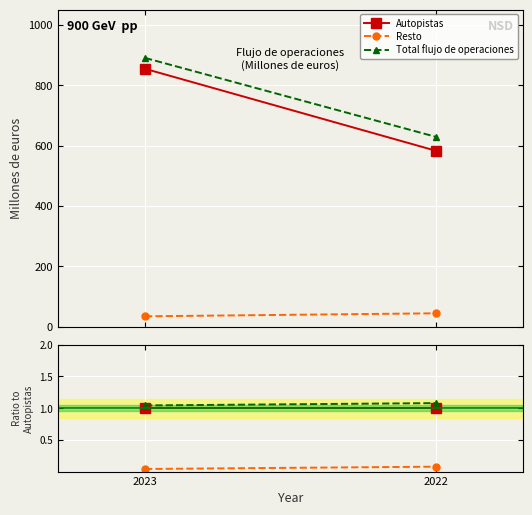

How many Total flujo de operaciones values are between 1 and 2?

2